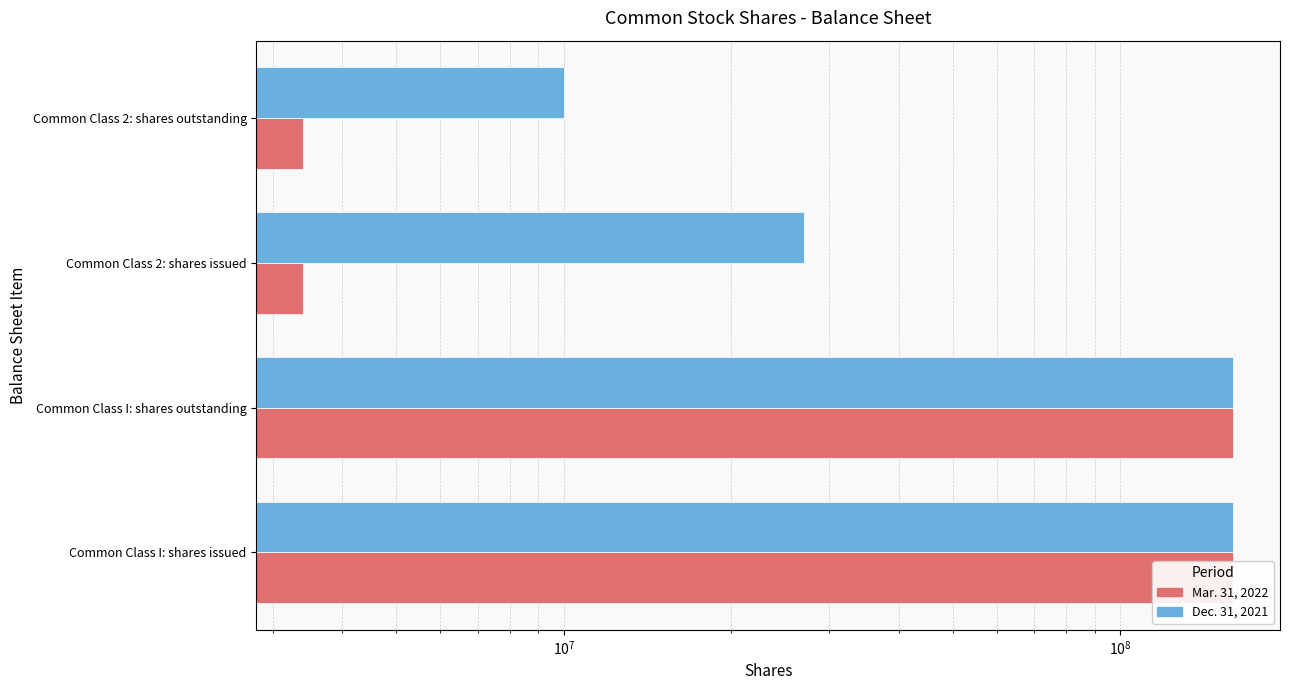

Rank the series by their maximum value, from highest to lowest.

Mar. 31, 2022, Dec. 31, 2021